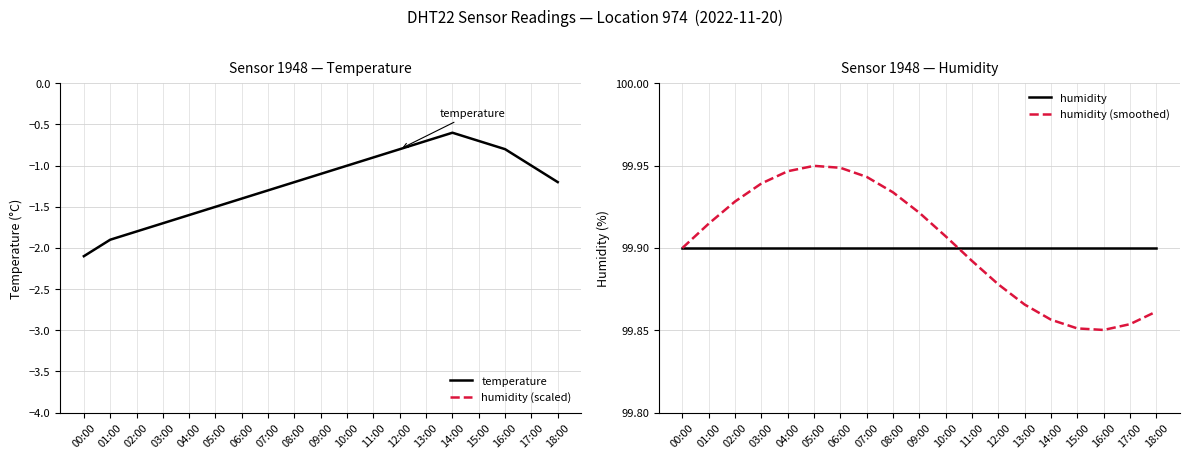

Is it true that humidity (scaled) equals 157.1 at 08:00?

False